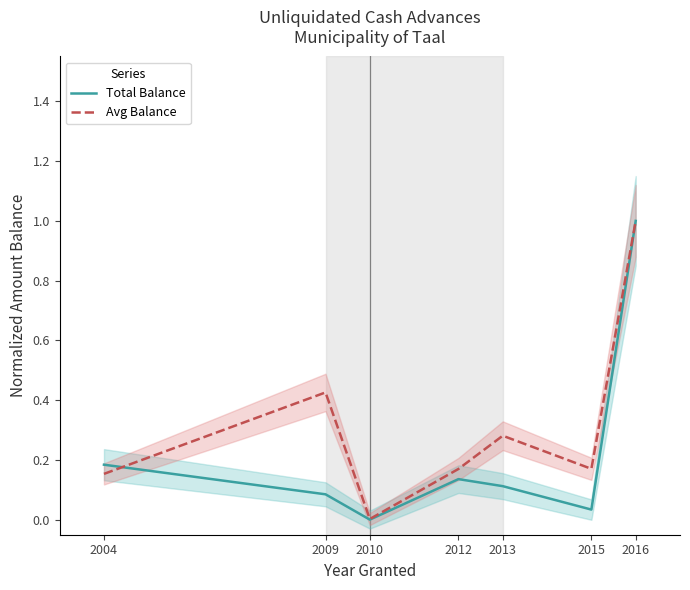

Reading right to left, extract all data points from this chart.

Total Balance: 2016=1.0	2015=0.0	2013=0.1	2012=0.1	2010=0.0	2009=0.1	2004=0.2
Avg Balance: 2016=1.0	2015=0.2	2013=0.3	2012=0.2	2010=0.0	2009=0.4	2004=0.2